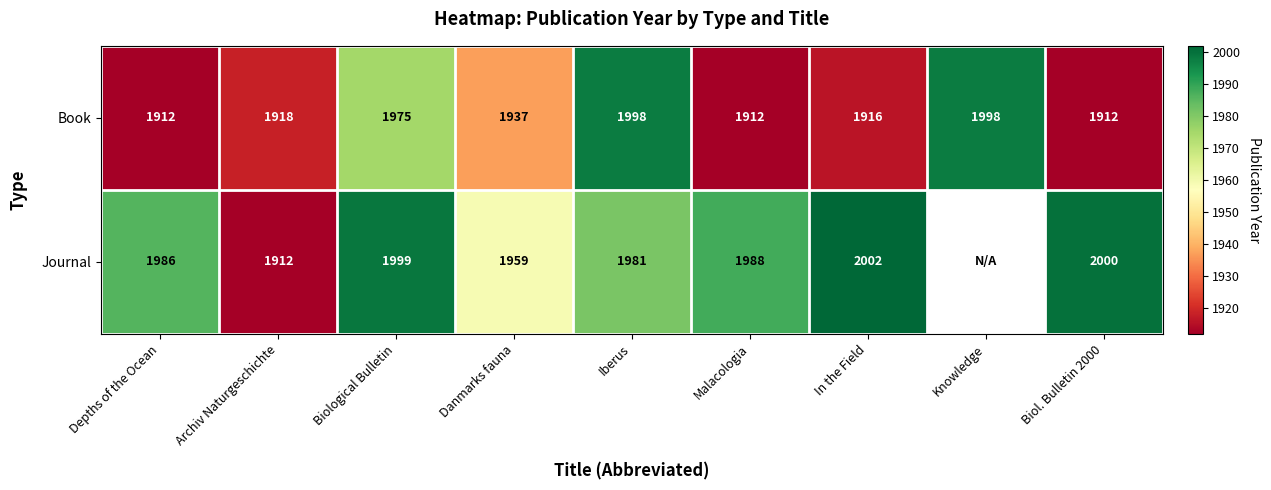

What is the highest value of the Book series?

1998